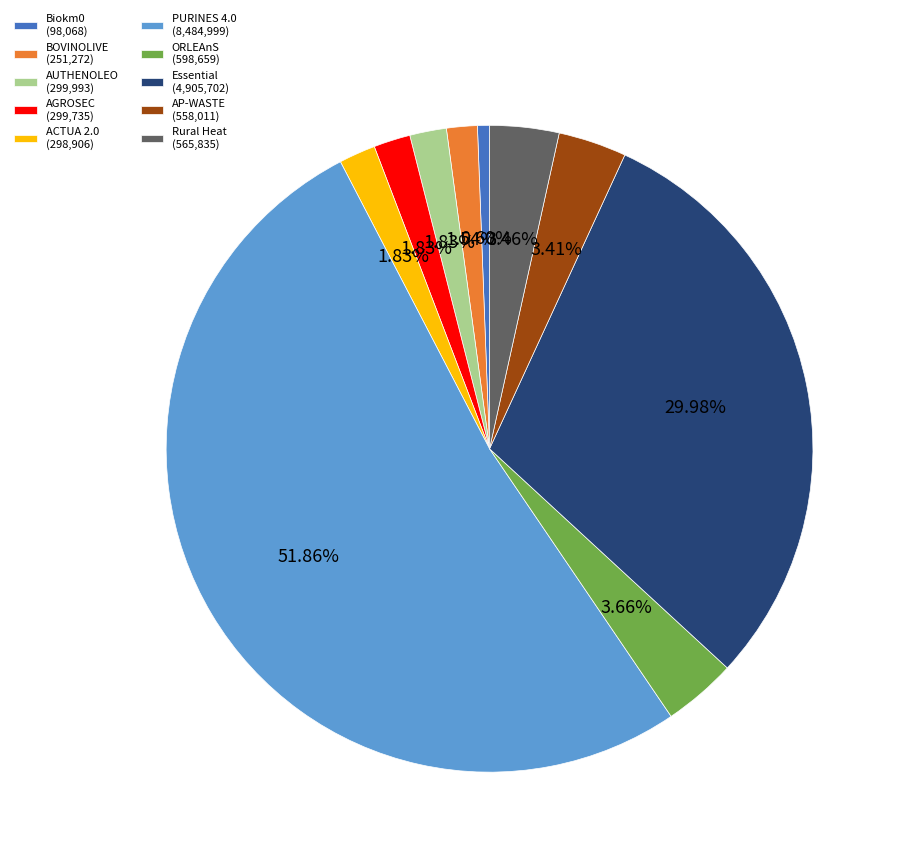

How many slices are in this pie chart?

10